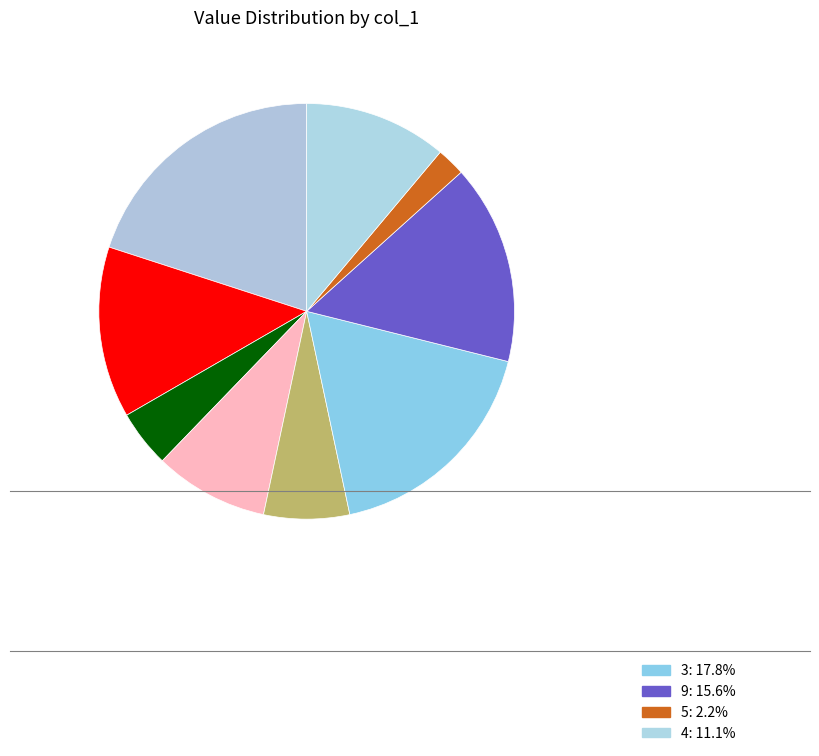

What is the smallest slice in the pie chart?

5